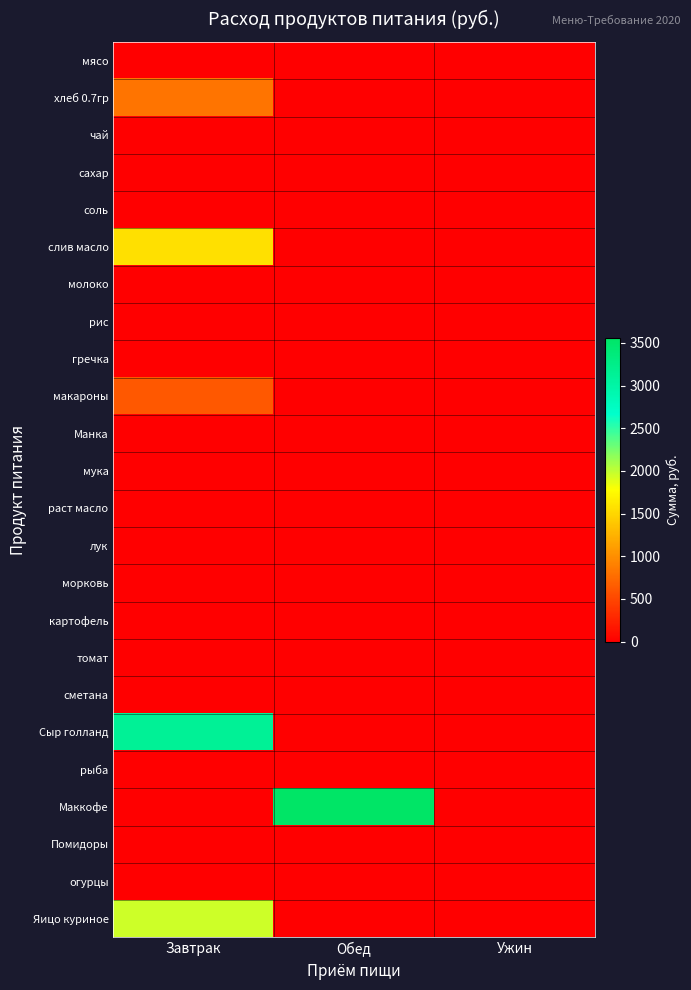

At Ужин, list the series in order from smallest to largest.

мясо, хлеб 0.7гр, чай, сахар, соль, слив масло, молоко, рис, гречка, макароны, Манка, мука, раст масло, лук, морковь, картофель, томат, сметана, Сыр голланд, рыба, Маккофе, Помидоры, огурцы, Яицо куриное